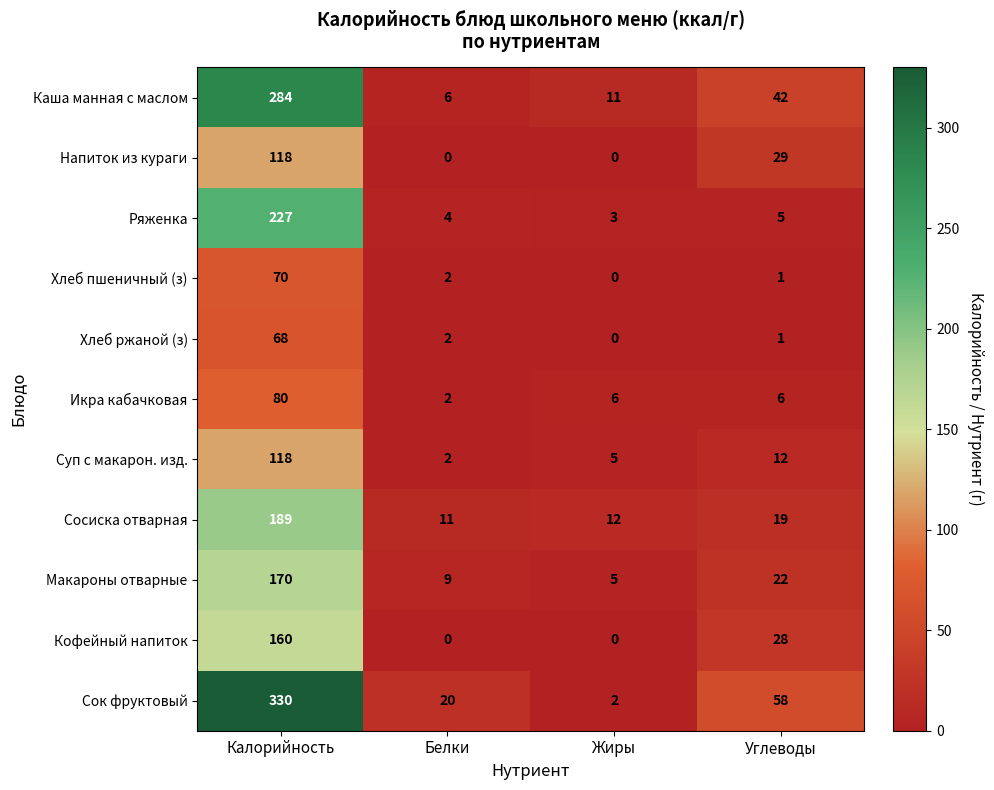

The Макароны отварные series shows 22 at Углеводы. True or false?

True